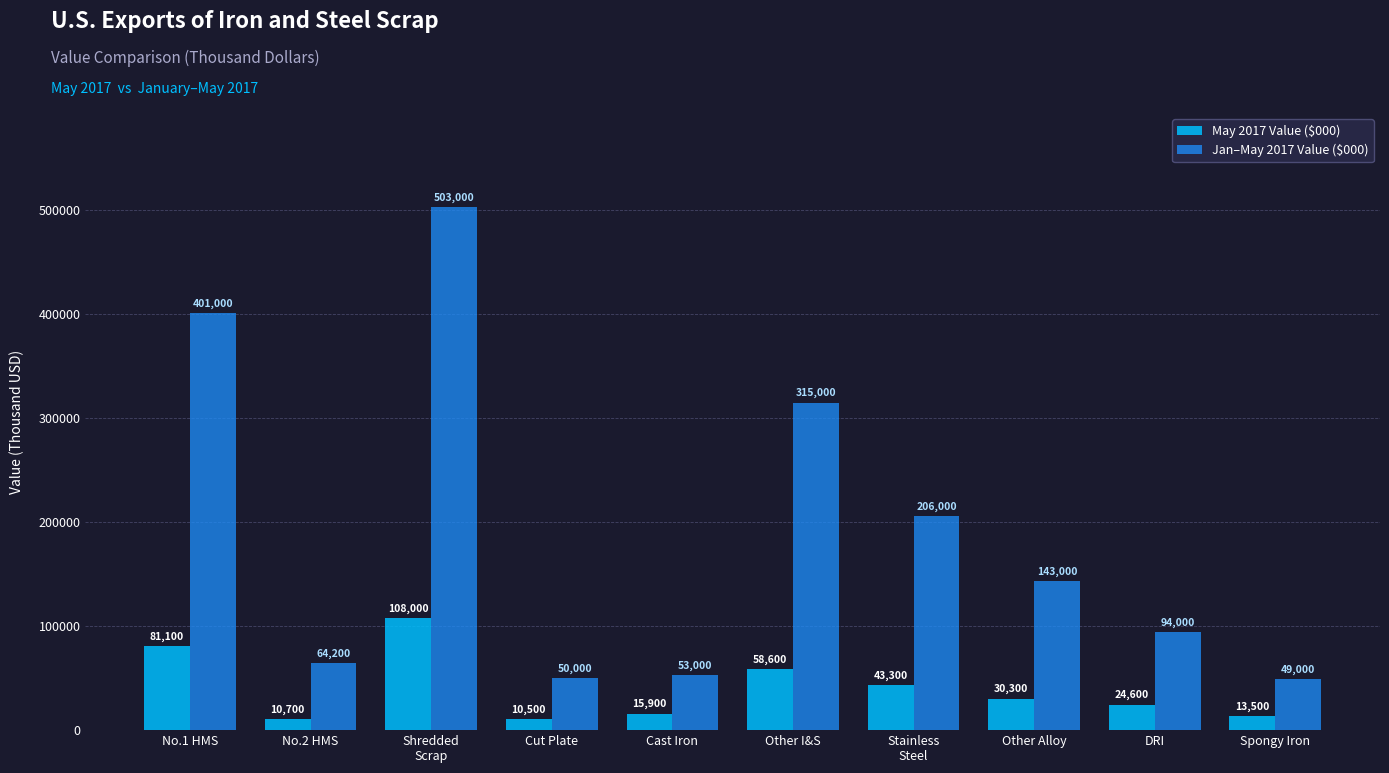

What is the value of the Jan–May 2017 Value ($000) bar at the 6th from the left?

315000